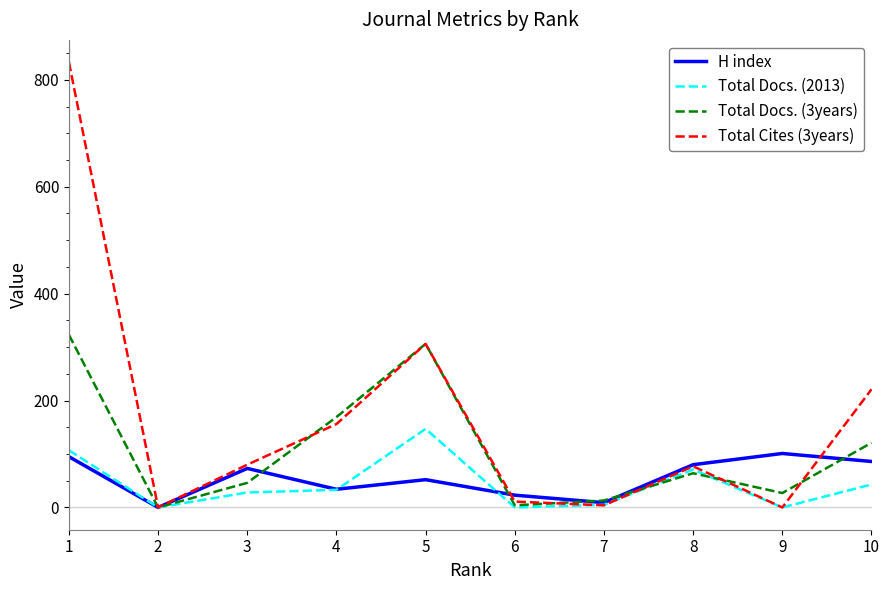

In H index, how many points are lower than both neighbors (excluding endpoints)?

3